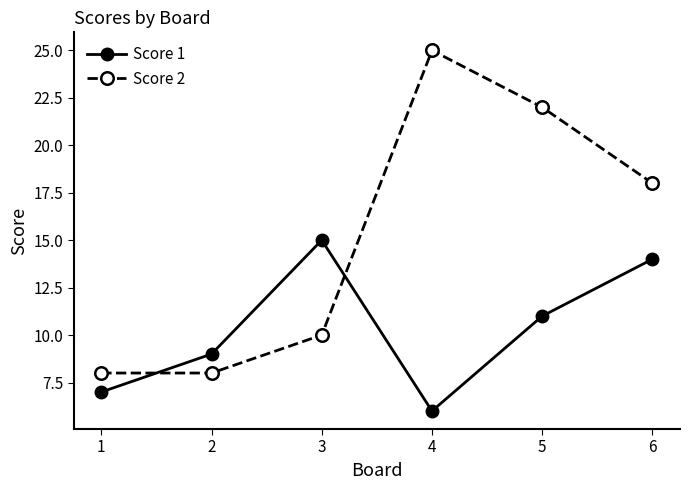

What is the spread (max minus min) of values at 4?

19